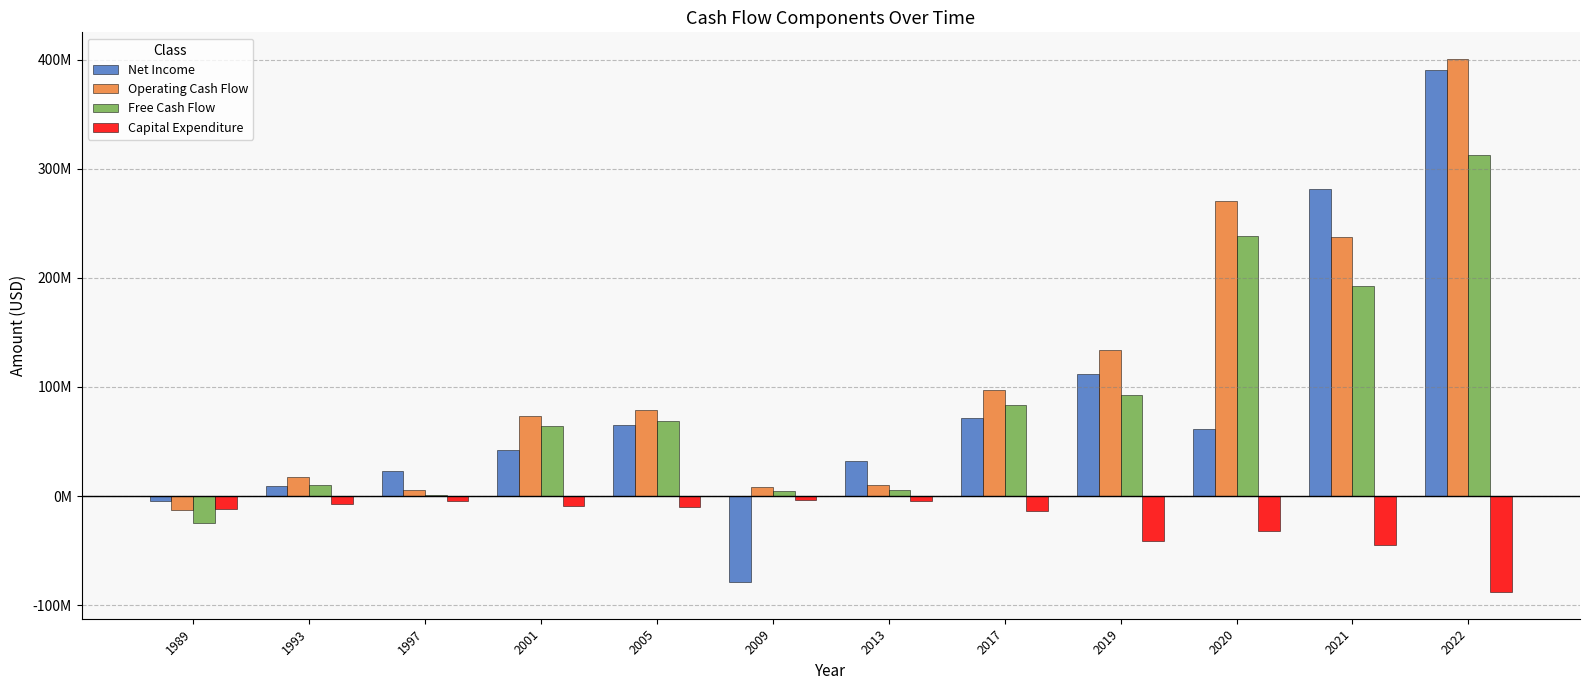

Are the bars horizontal?

No